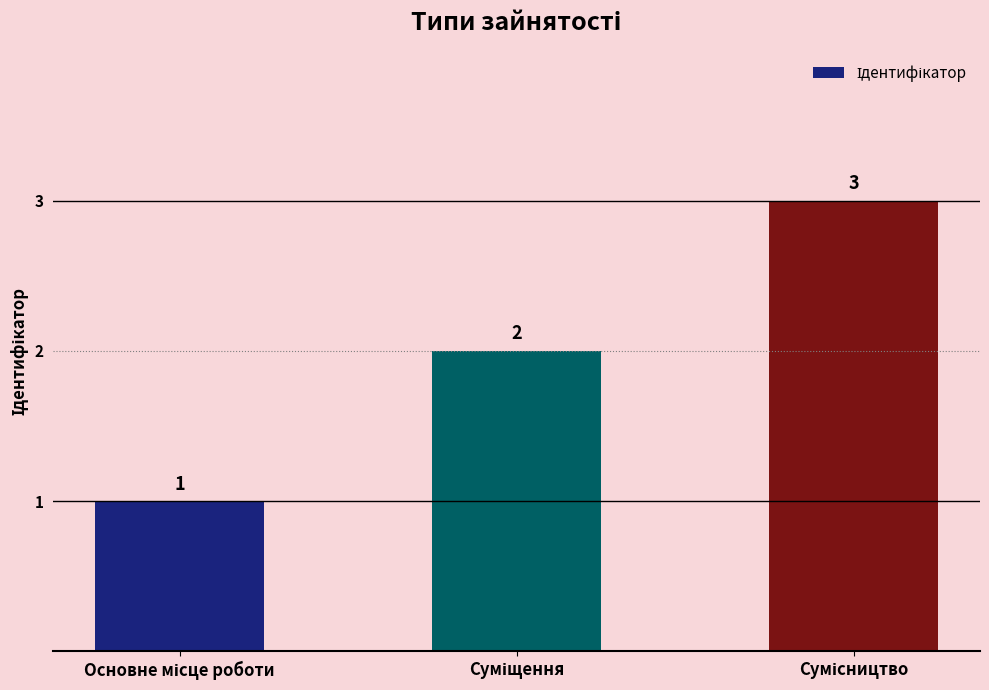

How many values are between 1 and 3?

3